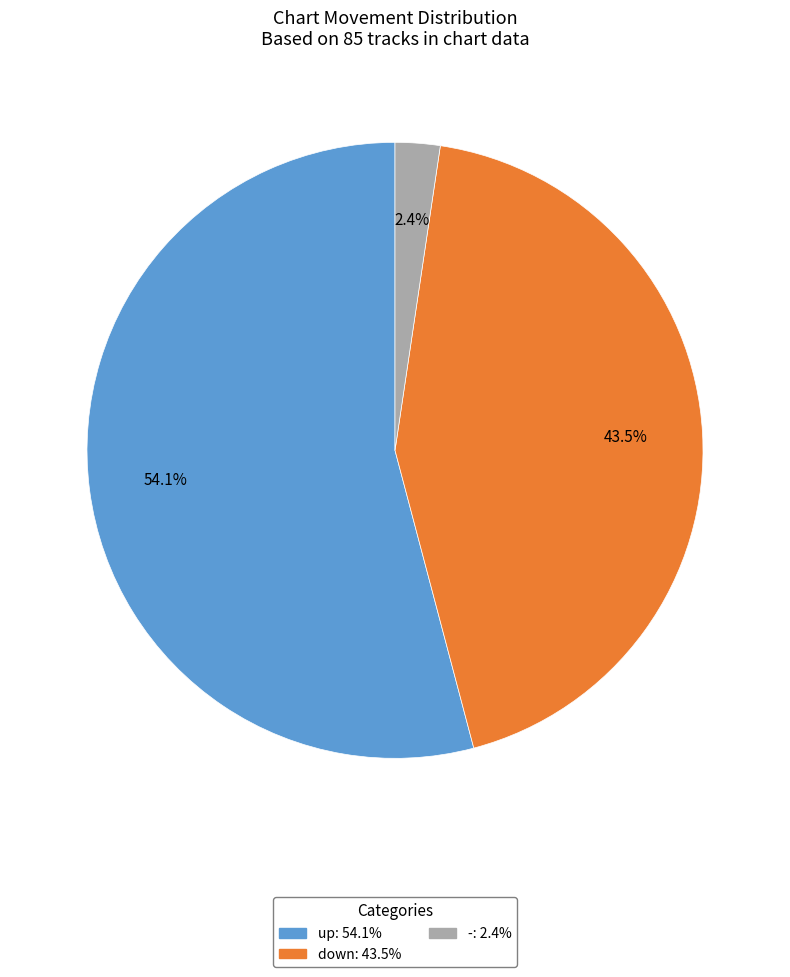

Is it true that up is 54% of the pie?

True